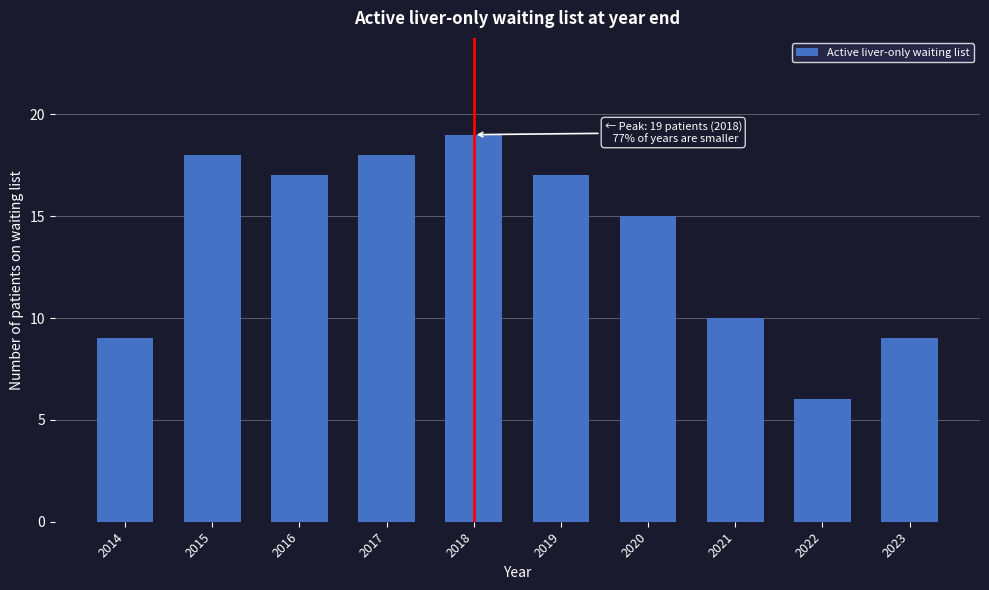

Reading right to left, list all the values displayed in this chart.

2023=9	2022=6	2021=10	2020=15	2019=17	2018=19	2017=18	2016=17	2015=18	2014=9